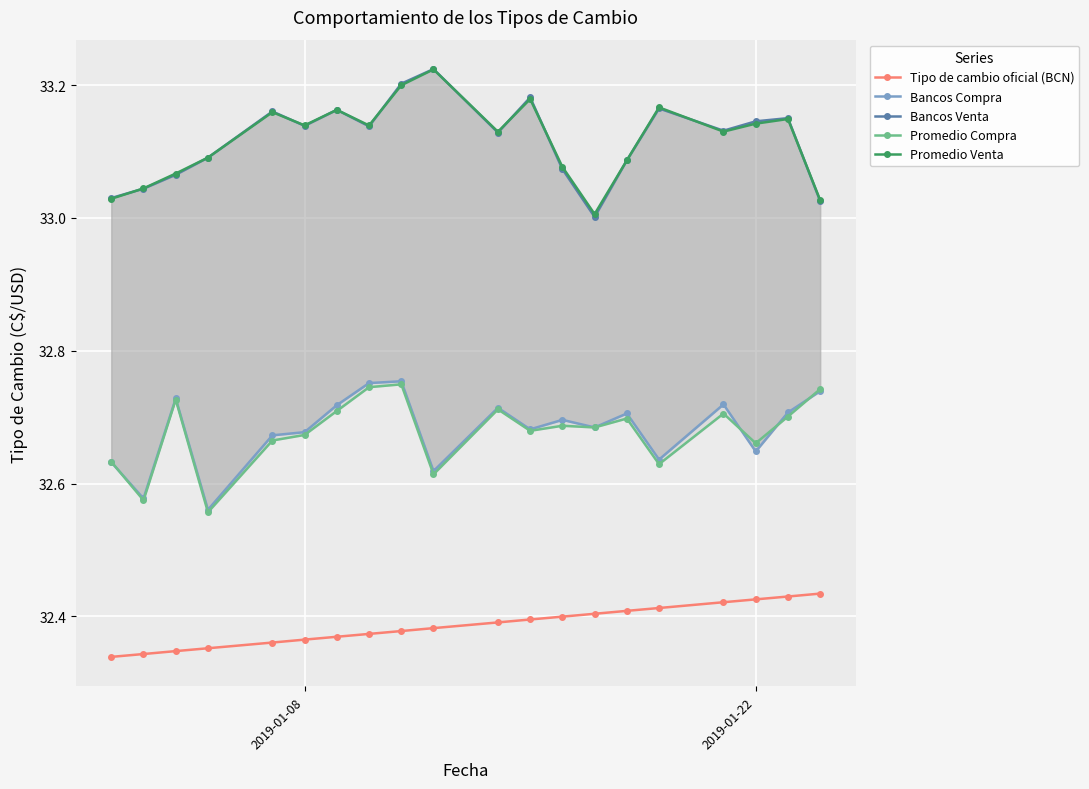

Count the Tipo de cambio oficial (BCN) values in the range 32 to 33.

20